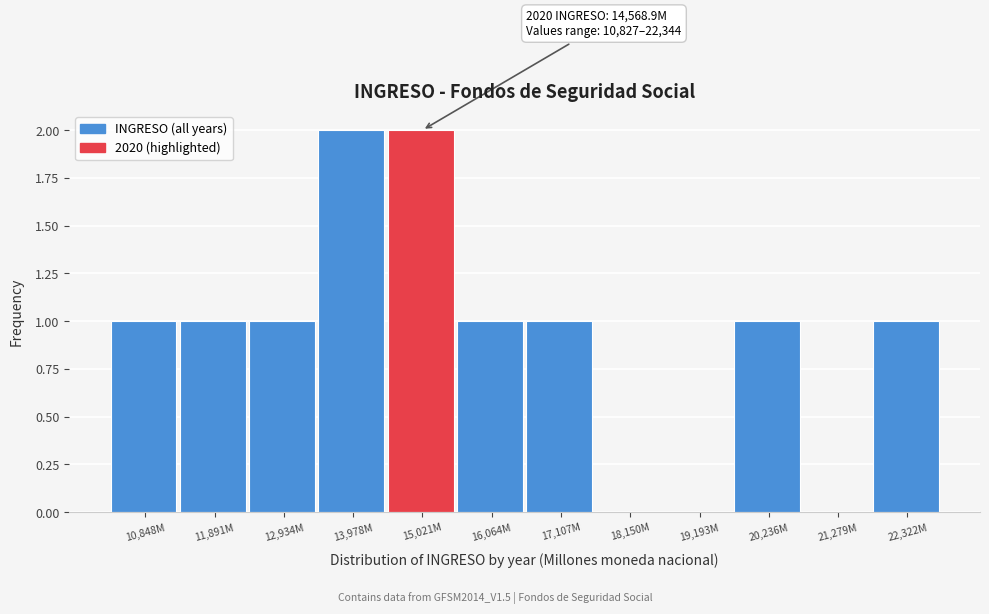

Reading right to left, what are all the values shown in this chart?

22,322M=1	21,279M=0	20,236M=1	19,193M=0	18,150M=0	17,107M=1	16,064M=1	15,021M=2	13,978M=2	12,934M=1	11,891M=1	10,848M=1